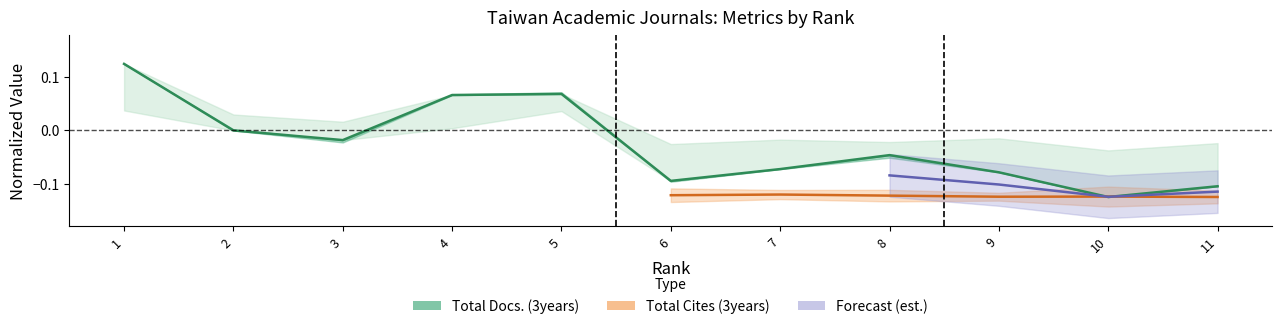

List the labels in order of value, smallest first.

10, 11, 6, 9, 7, 8, 3, 2, 4, 5, 1